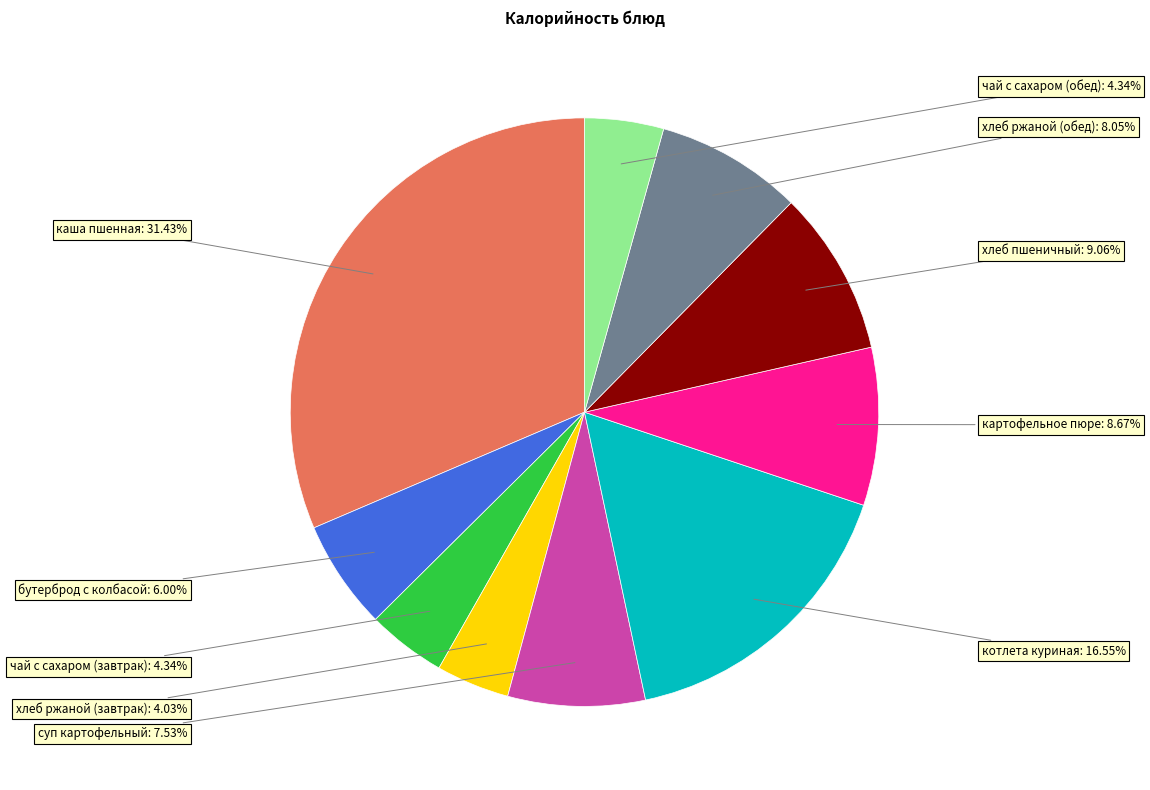

Is хлеб пшеничный the majority of the pie?

No